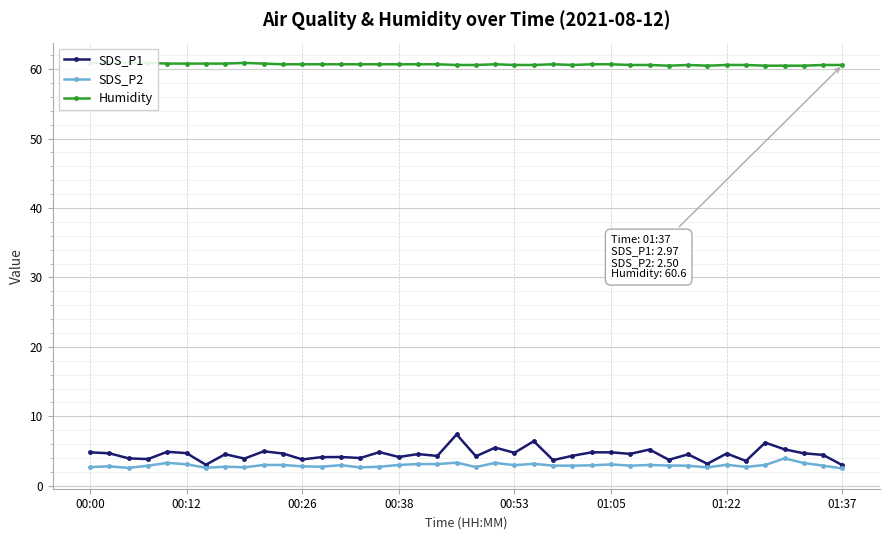

What is the difference between the maximum and minimum values in the SDS_P2 series?

1.5